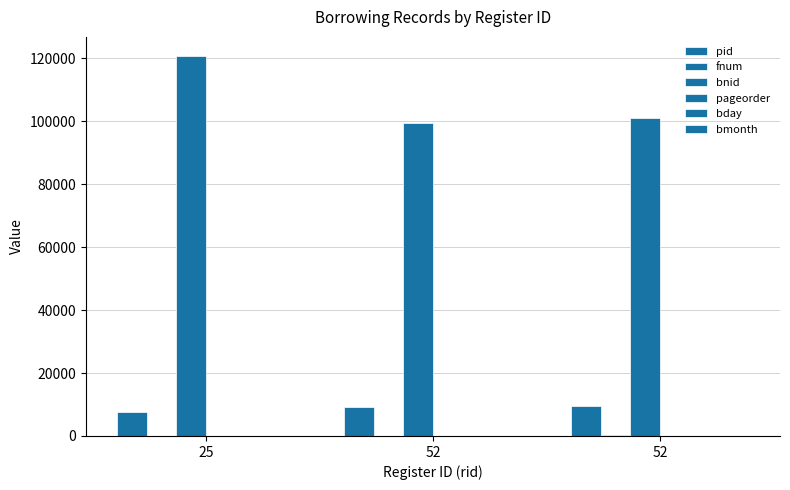

What value does the bnid series have at 52?

99464